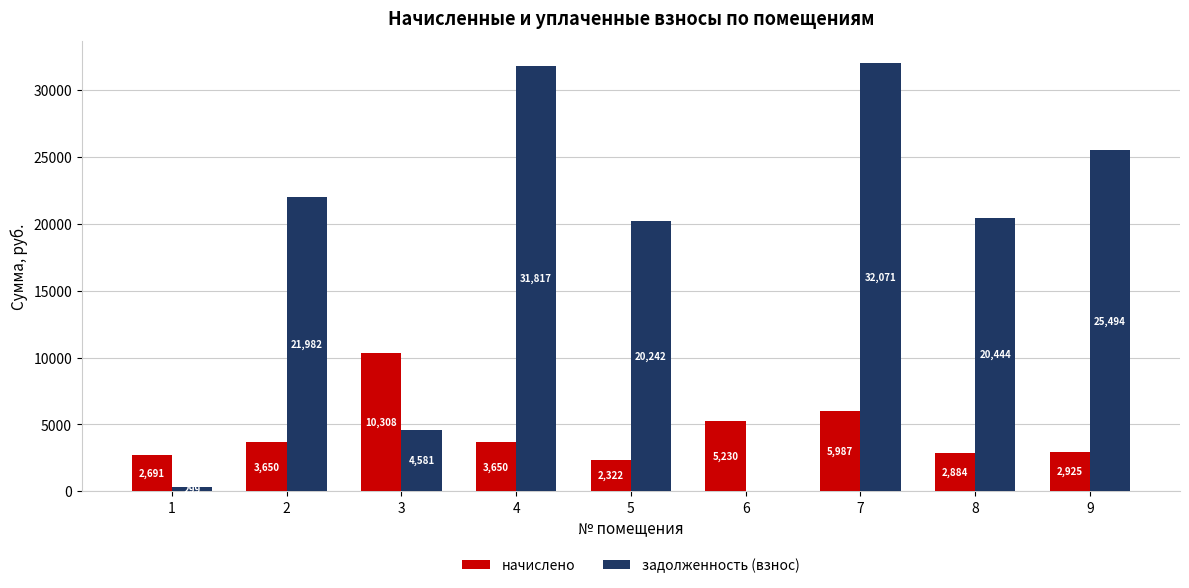

Does the chart contain stacked bars?

No